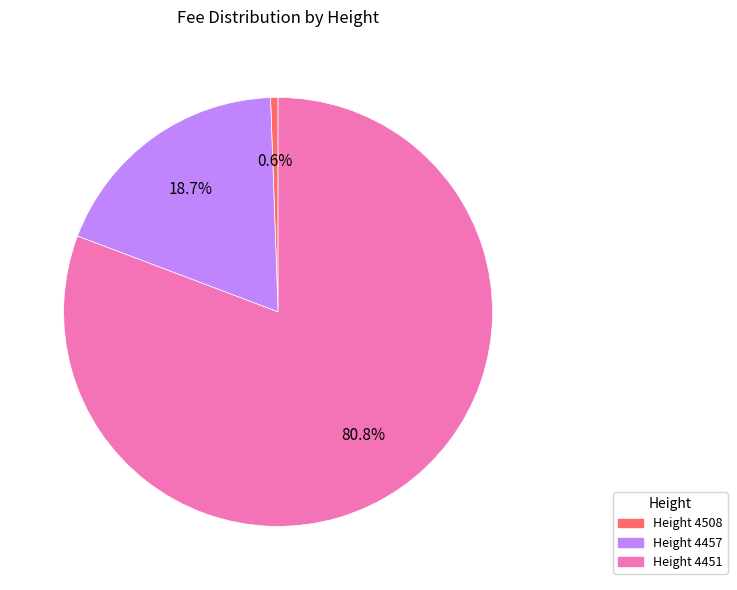

Is there a majority slice in this chart?

Yes